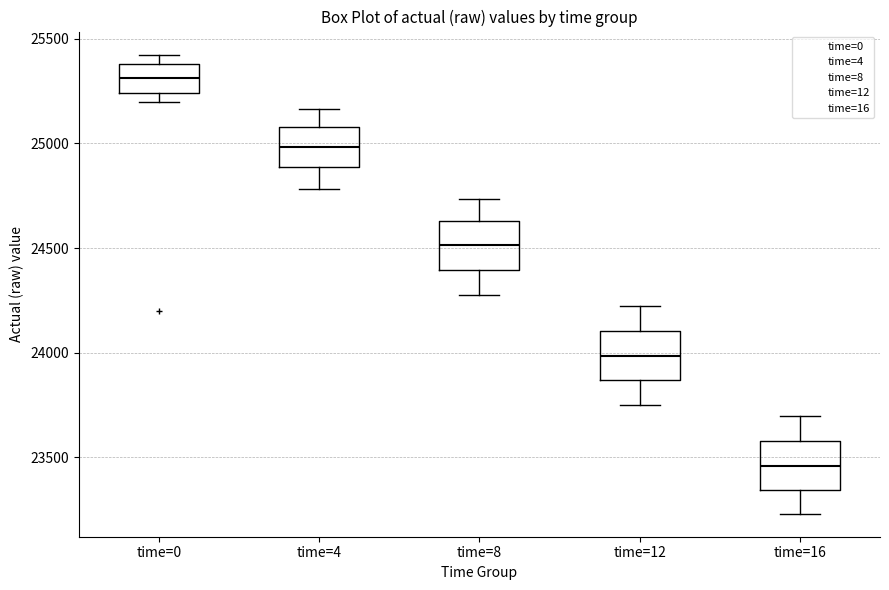

Reading left to right, transcribe this box plot: for each box, give where its median line is, the range the box spans, and where its two whiskers end, as read against the y-axis. The values are not printed on the chart, so give them approximately, as read against the axis.

time=0: median 25300, box 25250 to 25400, whiskers 25200 to 25450
time=4: median 25000, box 24900 to 25100, whiskers 24800 to 25150
time=8: median 24500, box 24400 to 24650, whiskers 24300 to 24750
time=12: median 24000, box 23850 to 24100, whiskers 23750 to 24200
time=16: median 23450, box 23350 to 23600, whiskers 23250 to 23700